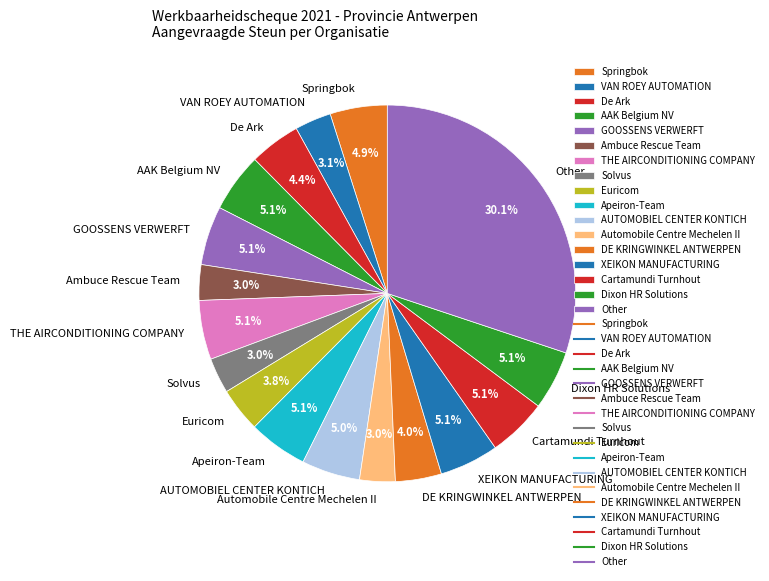

Which slice is the largest?

Other